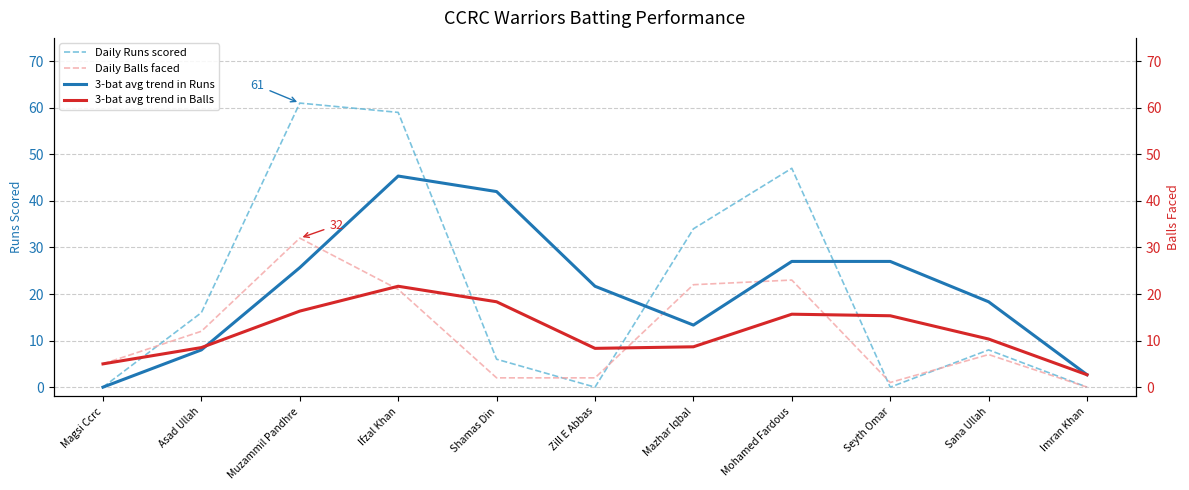

What is the difference between the second highest and second lowest values in the Daily Runs scored series?

59.0